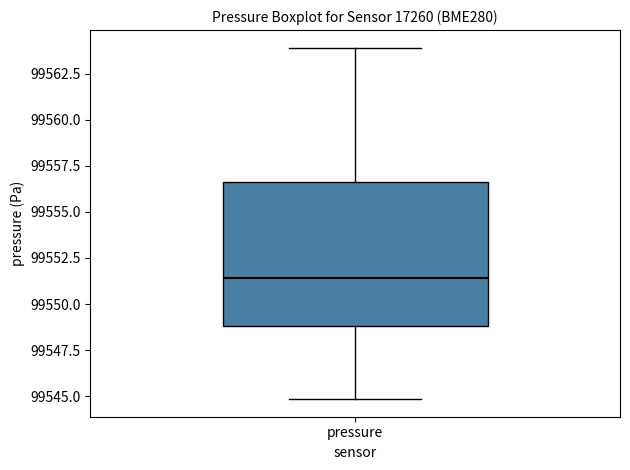

Where is the lower edge of the box for pressure on the y-axis? The values are not printed on the chart, so give them approximately, as read against the axis.

99549.0